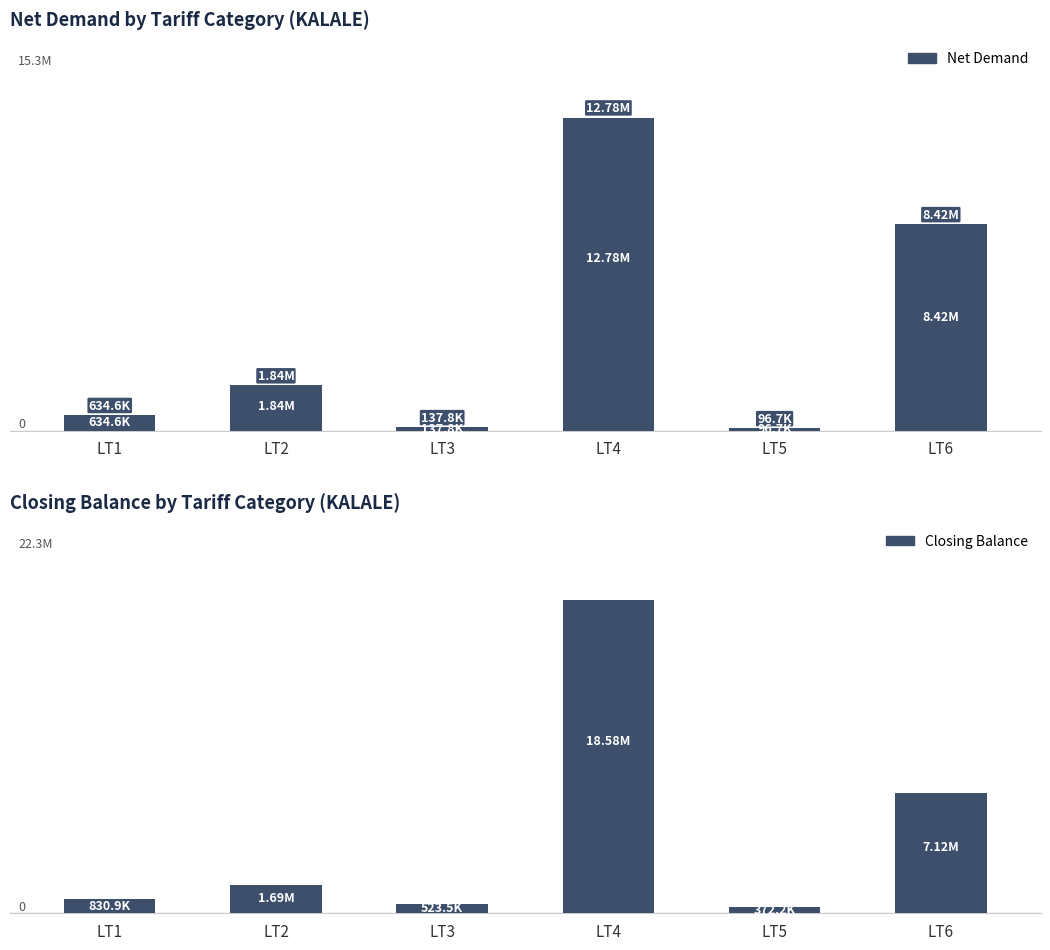

True or false: Closing Balance has a value of 372233.0 at LT5.

True